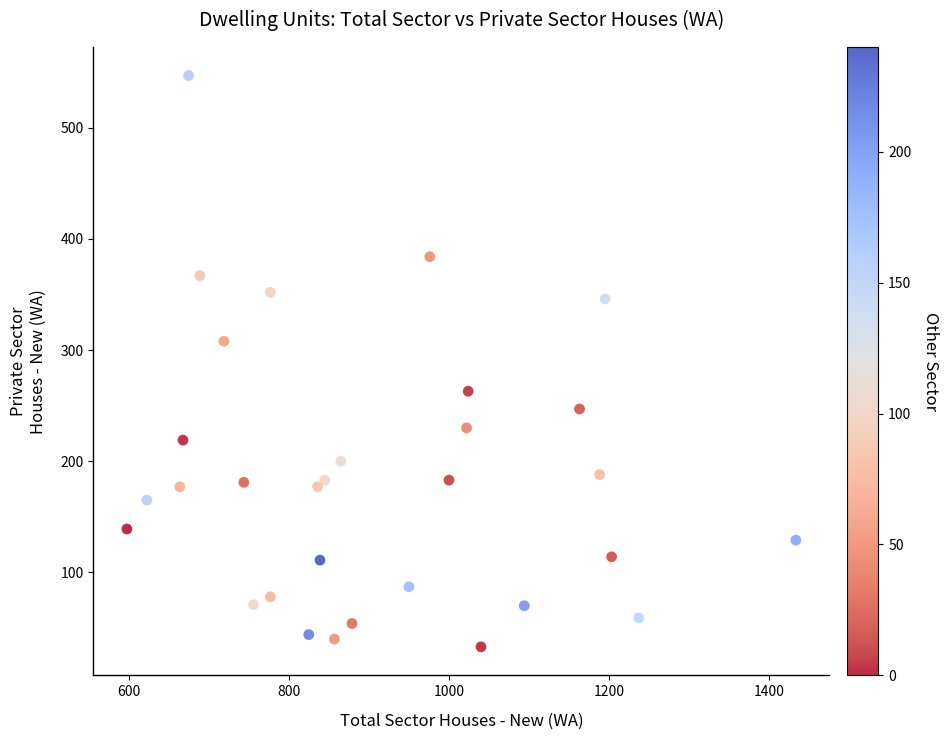

What is the range of X values (max minus min)?

835